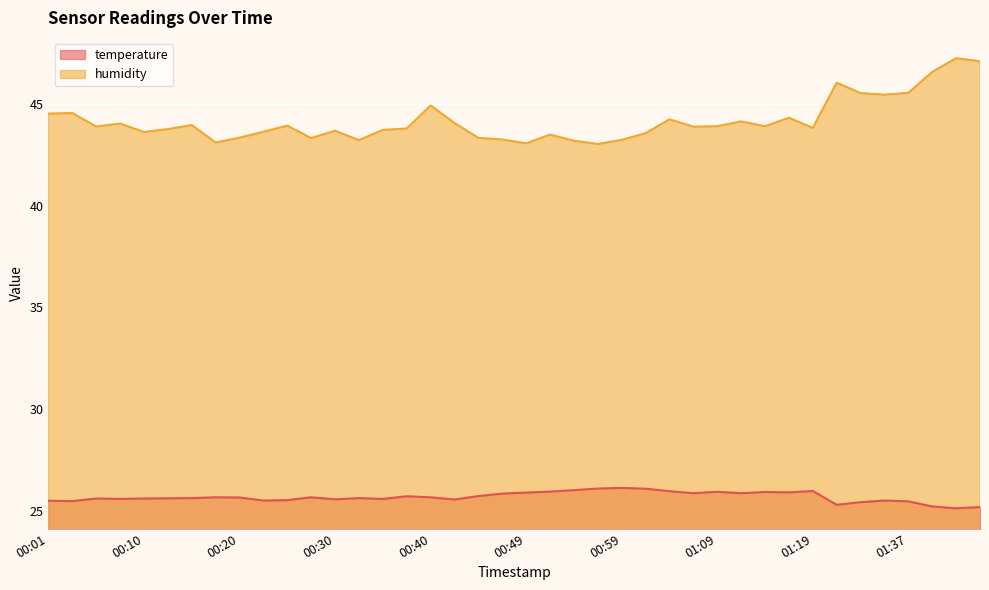

At which category does the chart reach its minimum across all series?

01:42